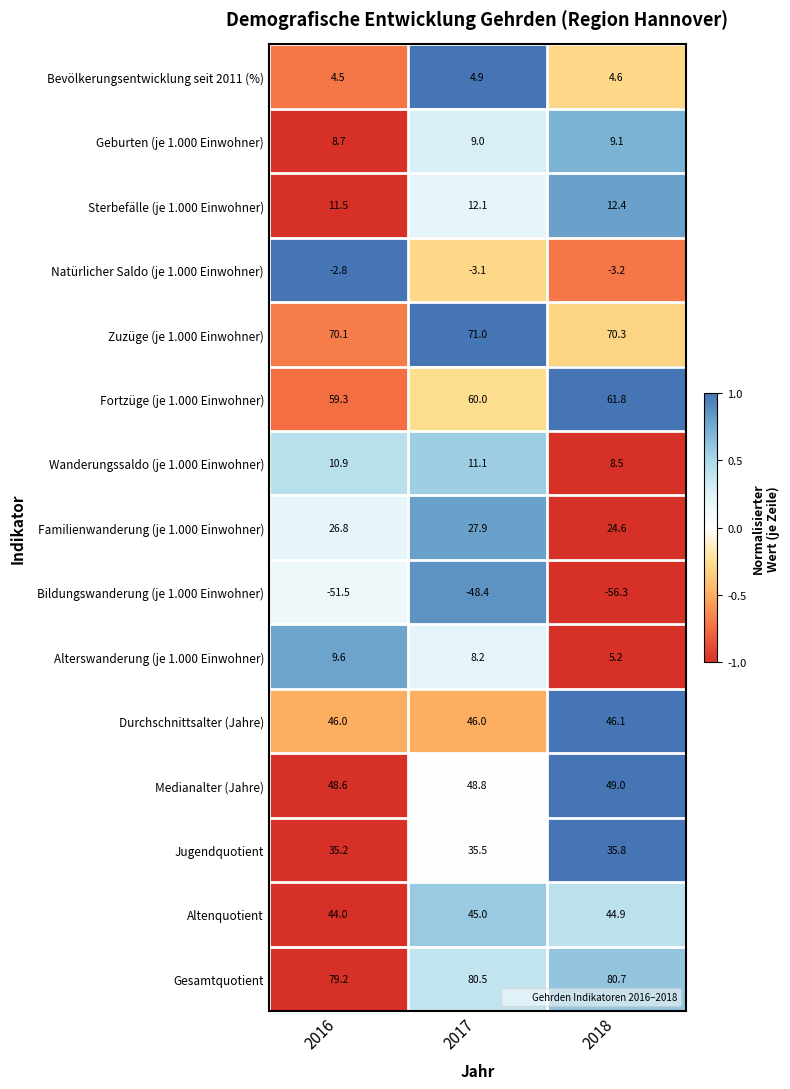

At which category does the chart reach its peak across all series?

2018